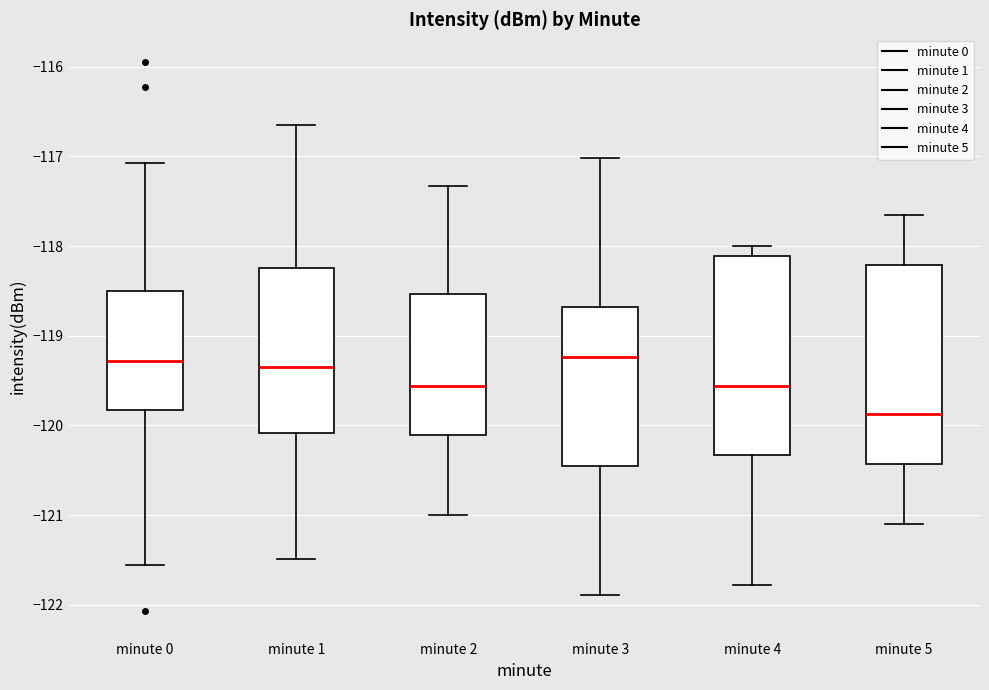

Reading left to right, transcribe this box plot: for each box, give where its median line is, the range the box spans, and where its two whiskers end, as read against the y-axis. The values are not printed on the chart, so give them approximately, as read against the axis.

minute 0: median -119.3, box -119.8 to -118.5, whiskers -121.6 to -117.1
minute 1: median -119.3, box -120.1 to -118.2, whiskers -121.5 to -116.7
minute 2: median -119.6, box -120.1 to -118.5, whiskers -121.0 to -117.3
minute 3: median -119.2, box -120.5 to -118.7, whiskers -121.9 to -117.0
minute 4: median -119.6, box -120.3 to -118.1, whiskers -121.8 to -118.0
minute 5: median -119.9, box -120.4 to -118.2, whiskers -121.1 to -117.7